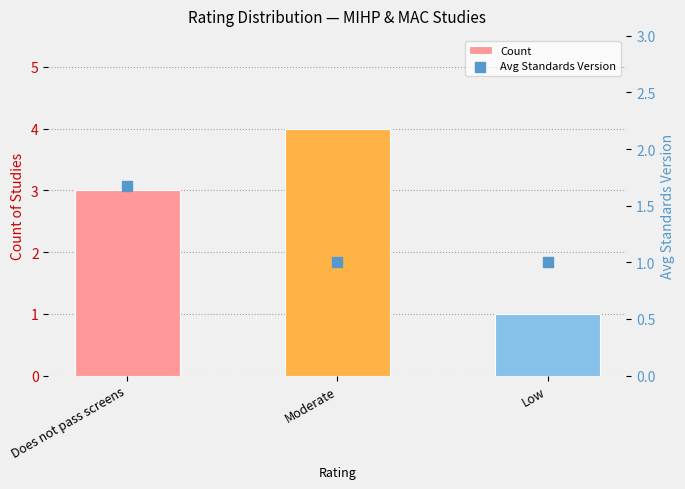

At how many categories does at least one series exceed 3?

1